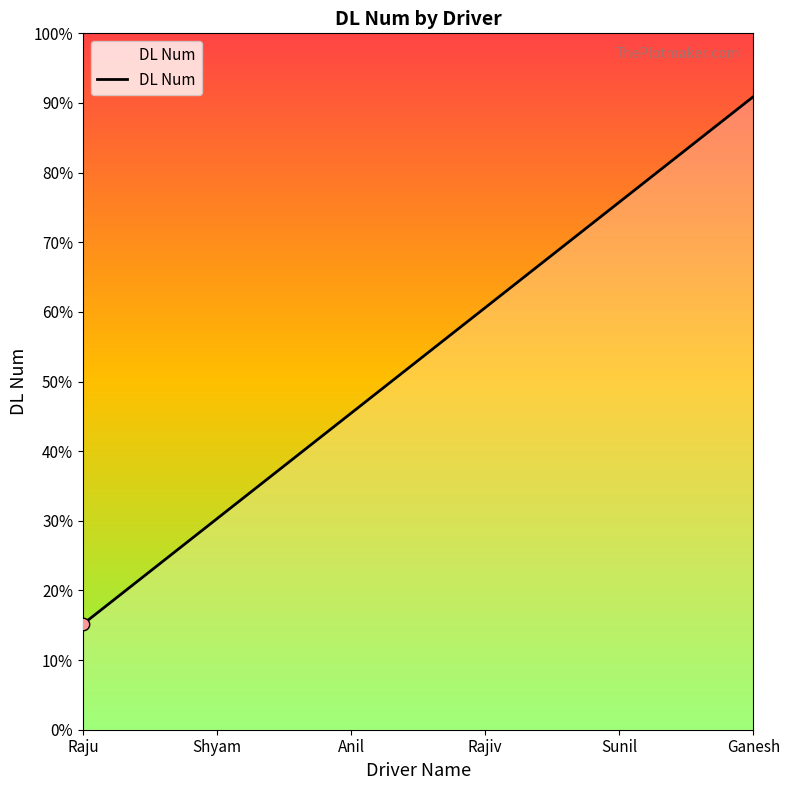

Approximately how many times larger is the value at Raju compared to Anil?

0.3